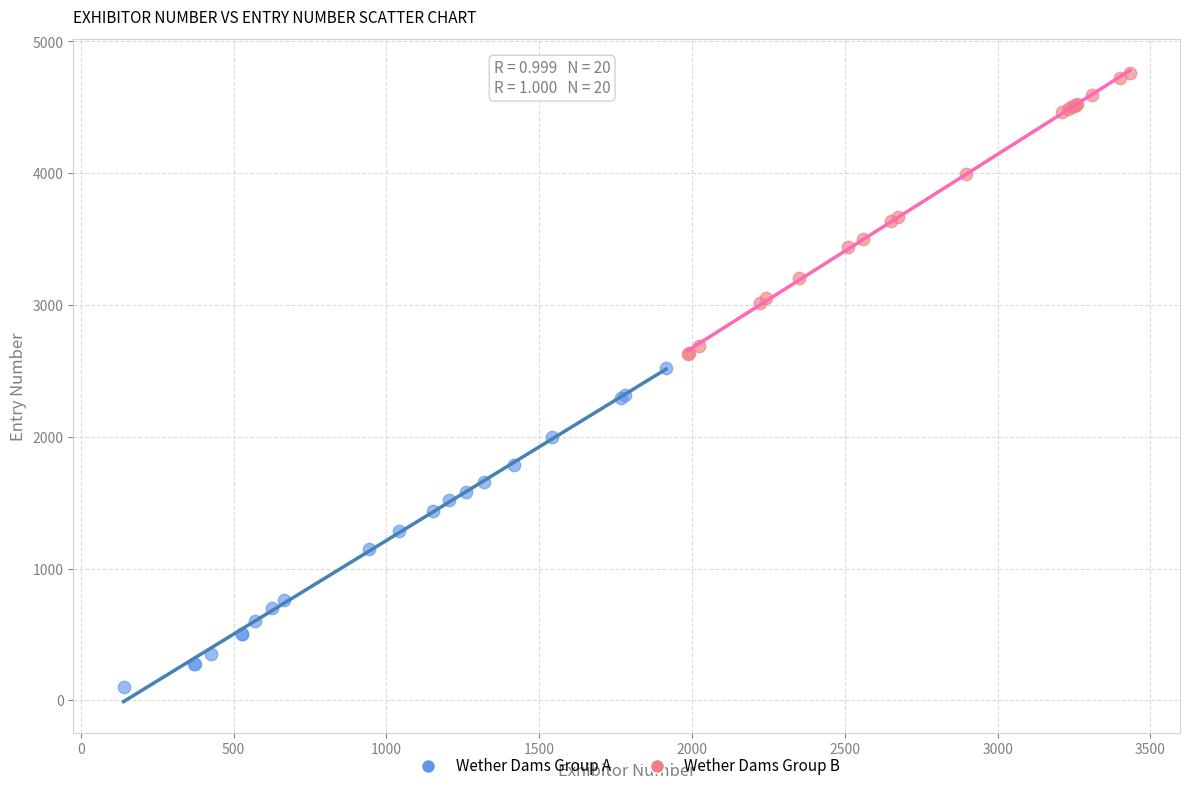

Which series contains the lowest Y value?

Wether Dams Group A